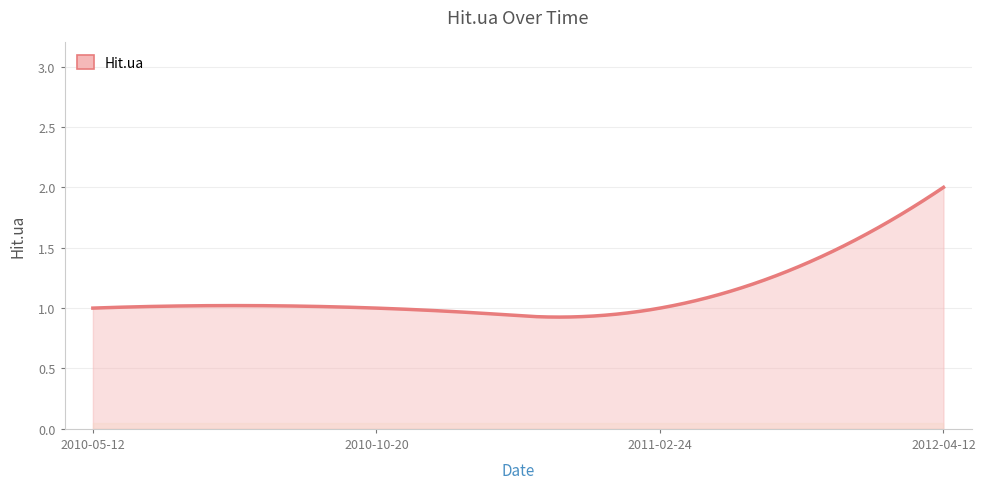

Does the chart have visible grid lines?

Yes